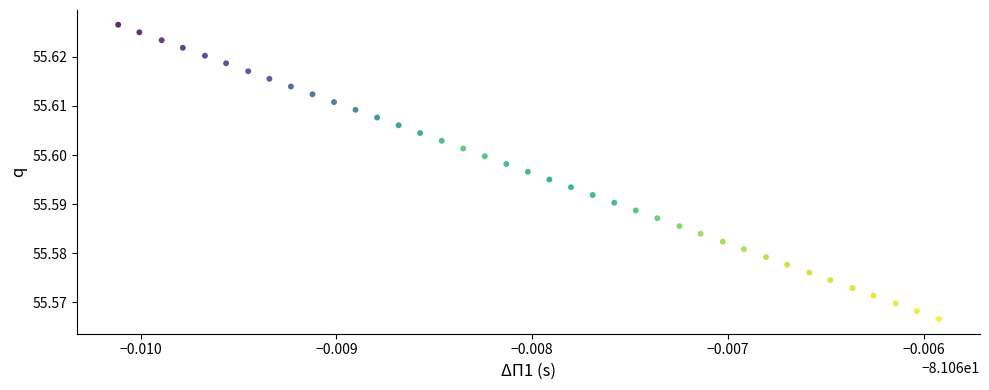

Count the number of points in this scatter plot.

39